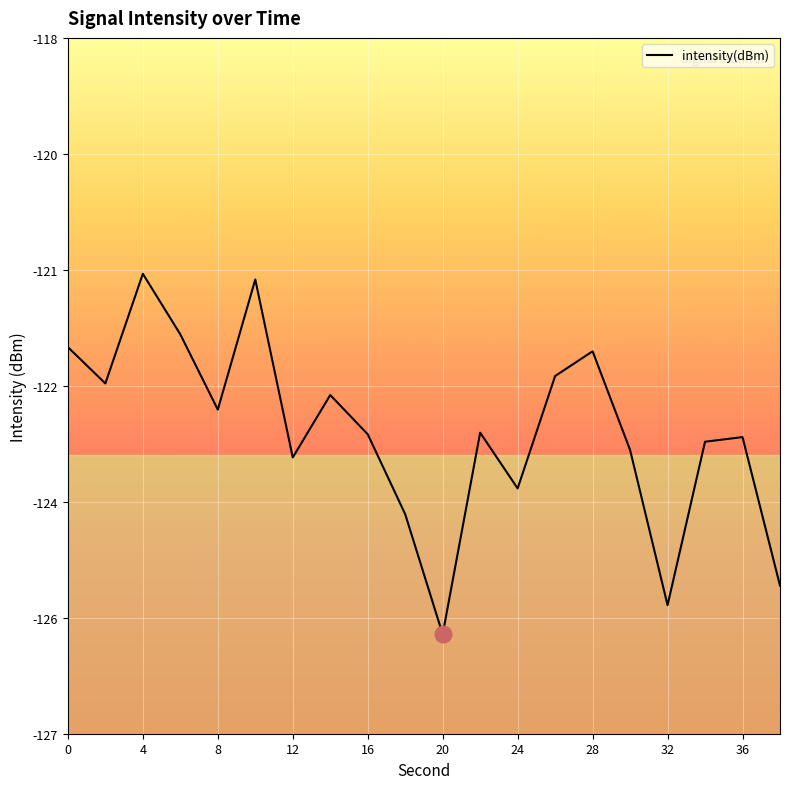

What is the greatest value displayed?

-121.1